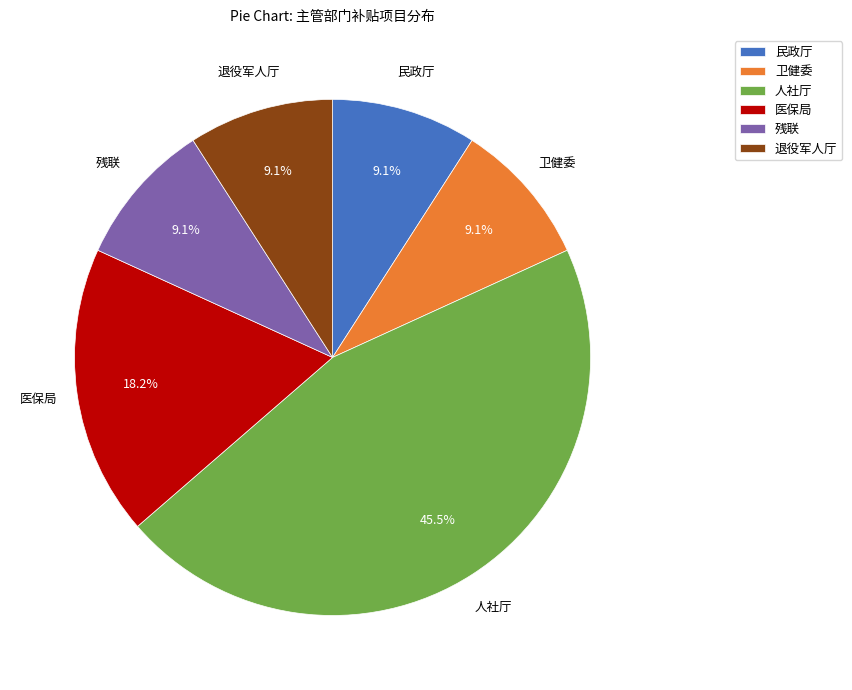

To the nearest percent, what is the average slice percentage?

17%